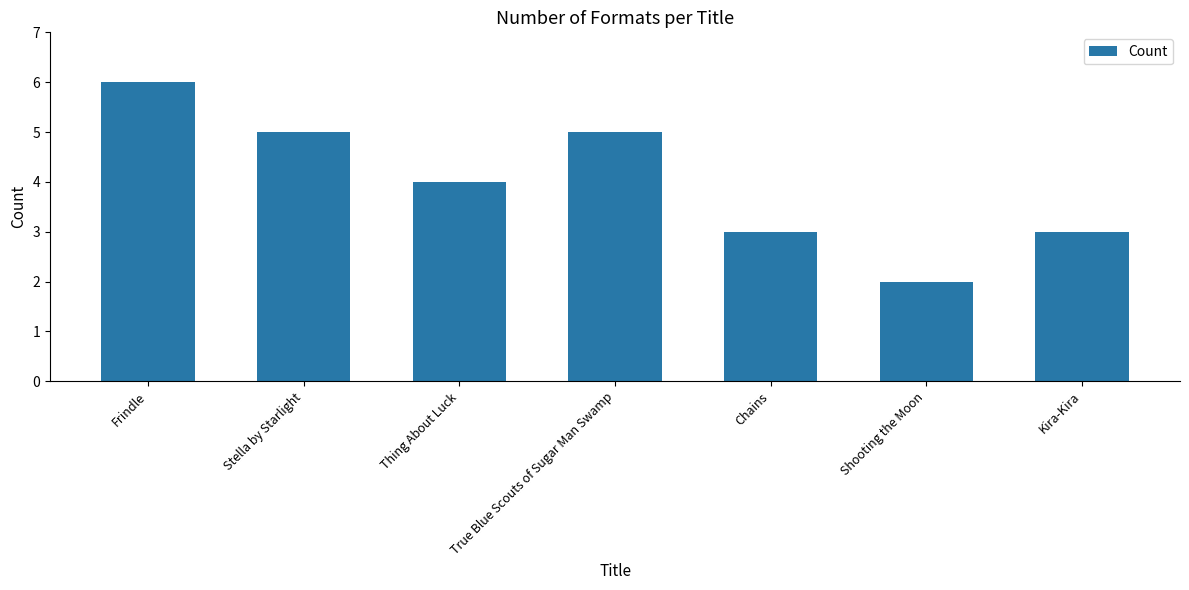

Are the bars horizontal?

No